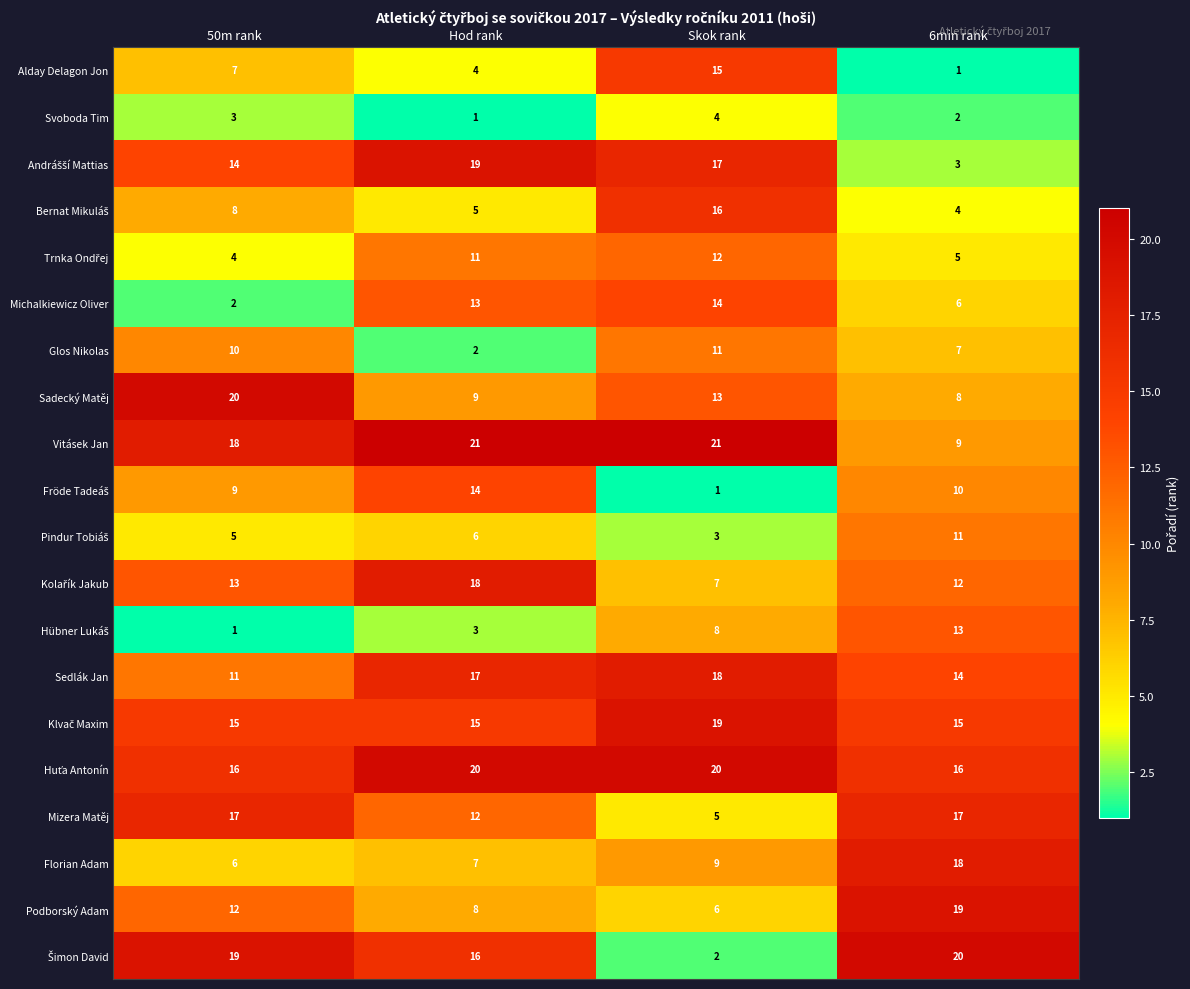

What is the difference between the second highest and minimum values in the Vitásek Jan series?

12